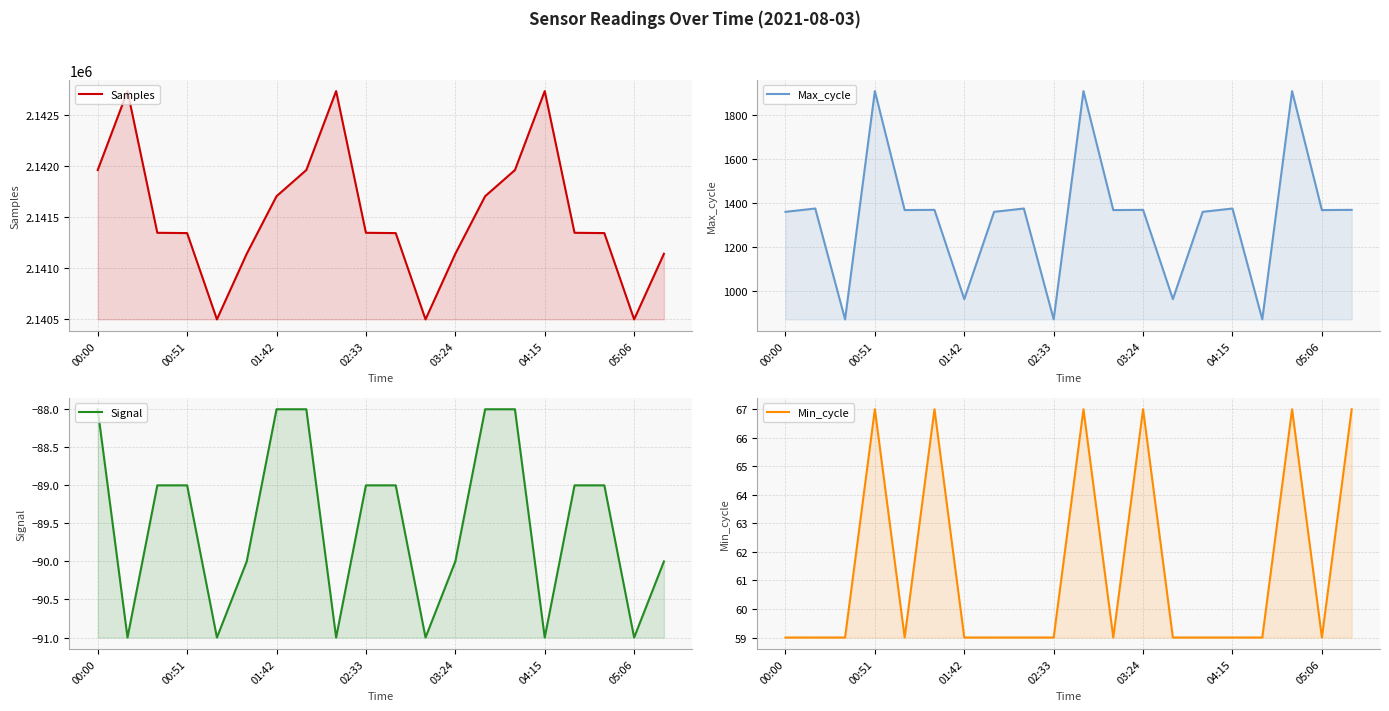

What is the value of the Samples point at the 9th from the left?

2142735